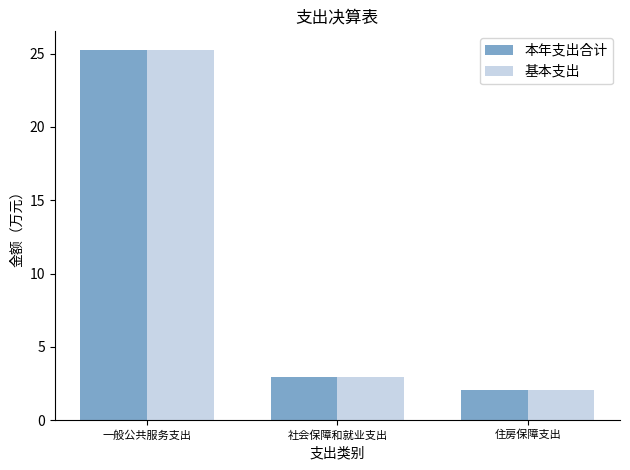

What is the sum of all 本年支出合计 values?

30.2